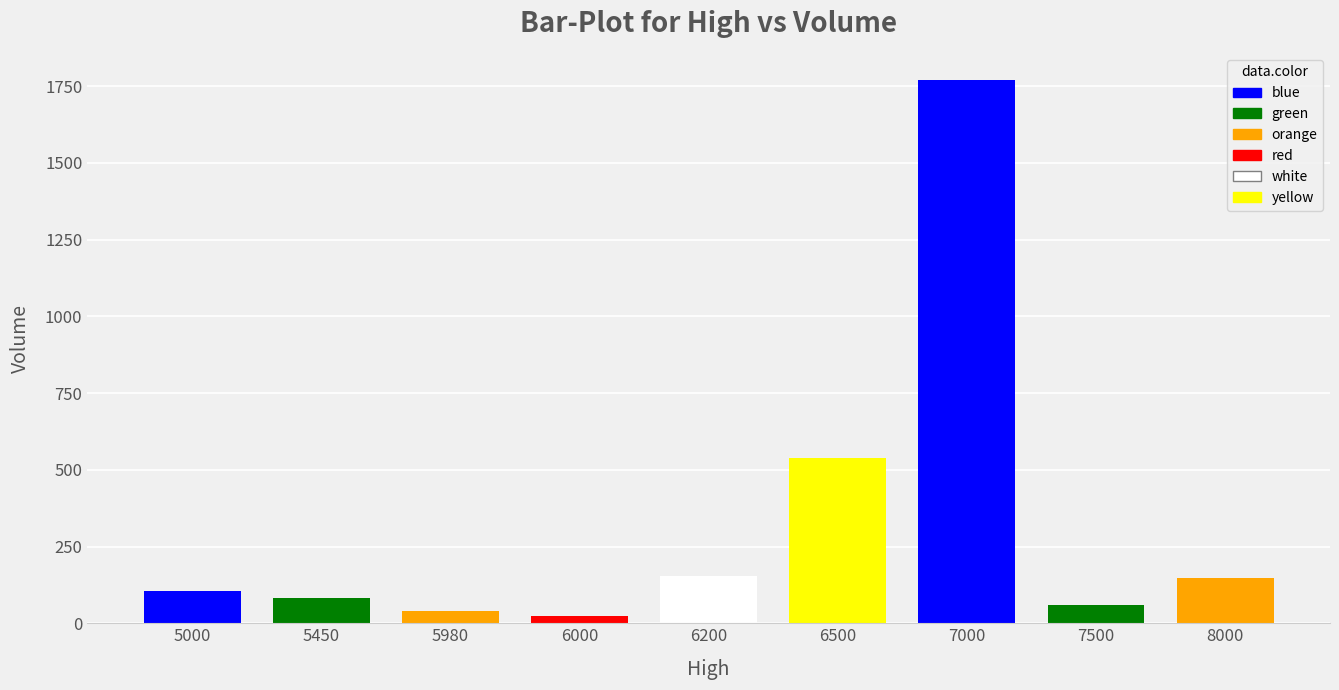

What is the change in value from 6000 to 7500?

+34